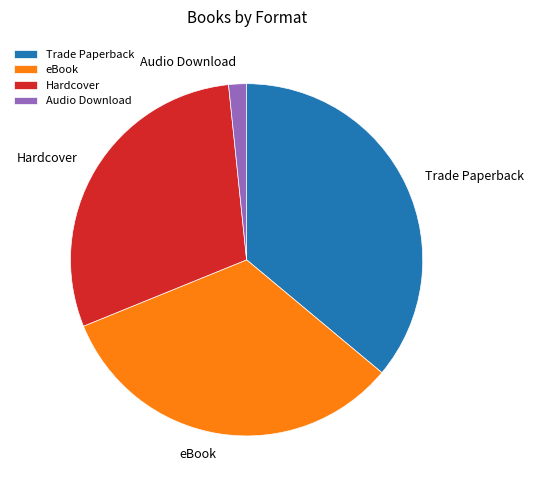

Combined, do Trade Paperback and eBook account for over 50%?

Yes